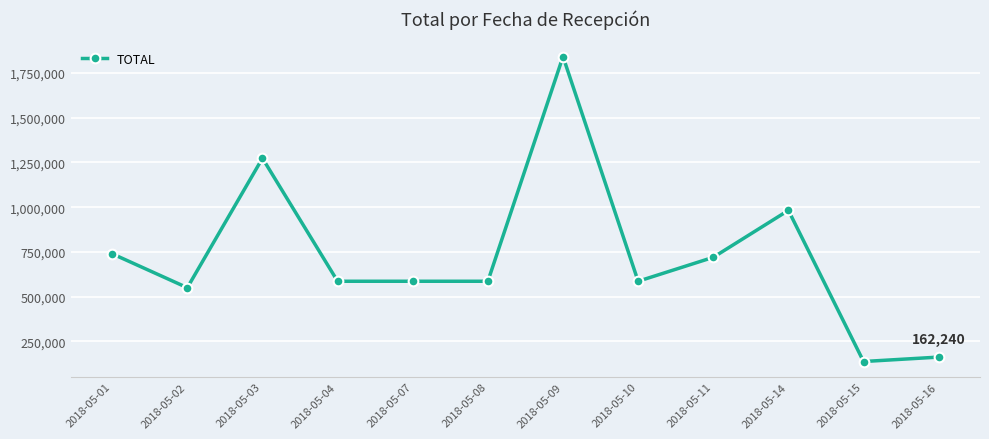

At which category does the data reach its first local valley?

2018-05-02